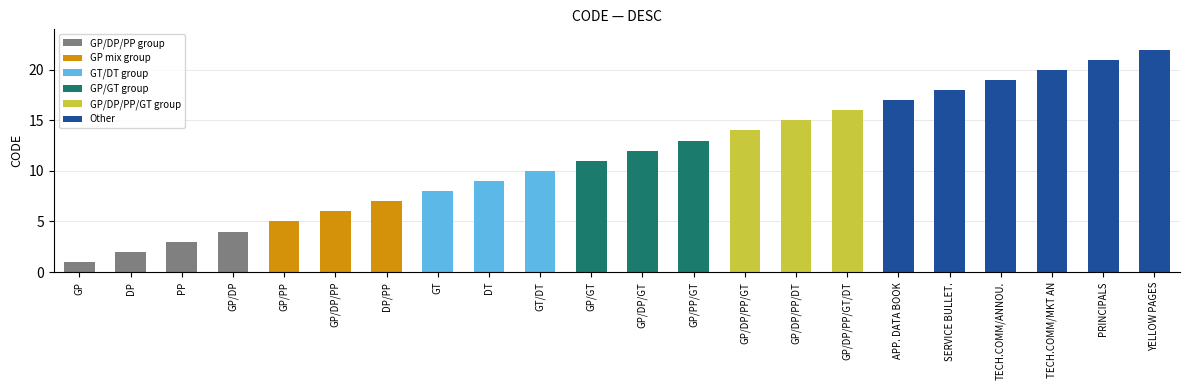

Between GP/DP and GP/GT, which is larger?

GP/GT